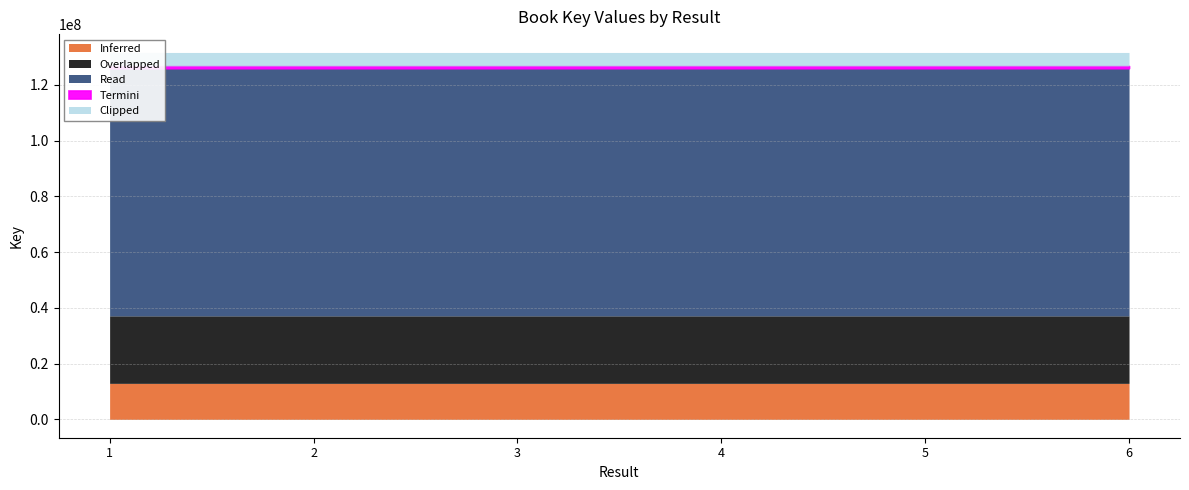

What is the lowest value of the Inferred series?

12922472.1